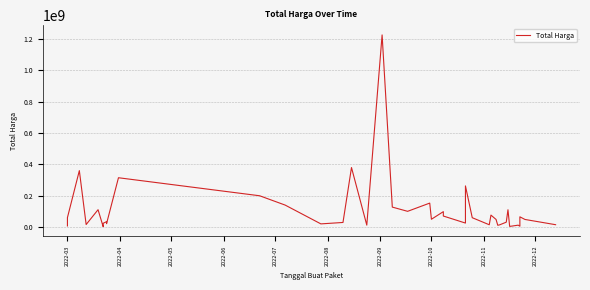

True or false: there are more than 0 points higher than both neighbors.

True